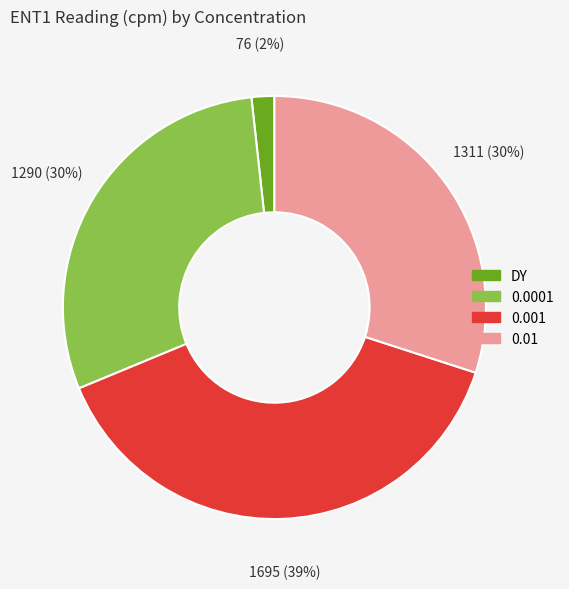

To the nearest percent, what portion does 0.01 represent?

30%